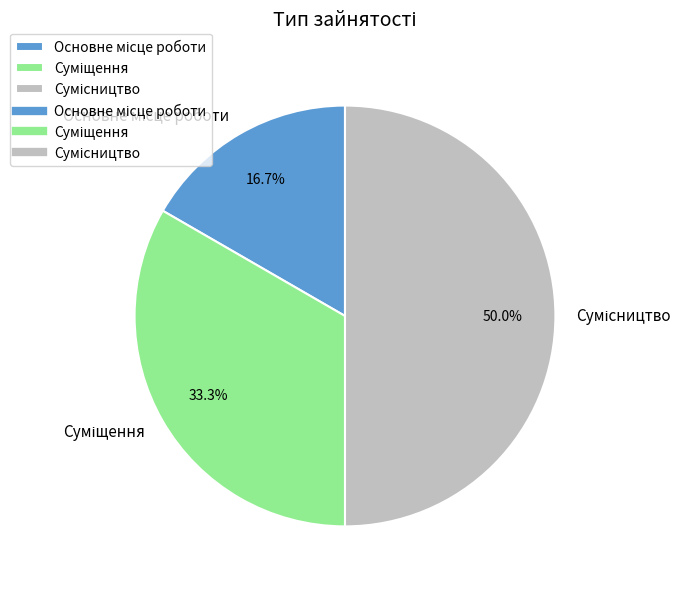

Count the number of slices in the pie.

3